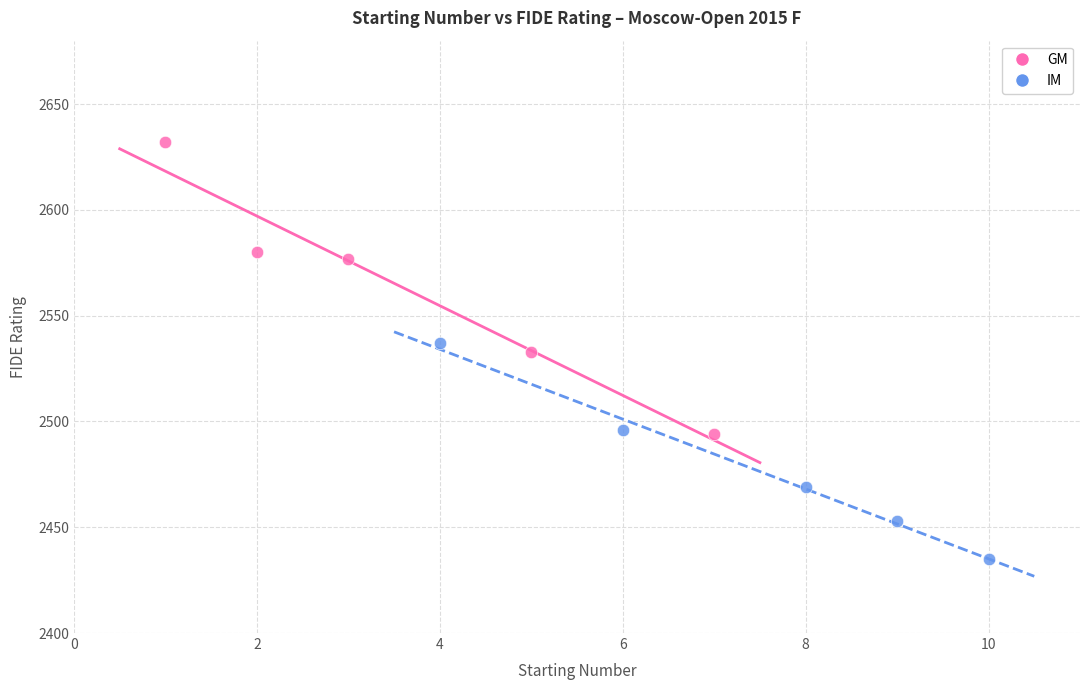

What are all the series names shown in the legend?

GM, IM